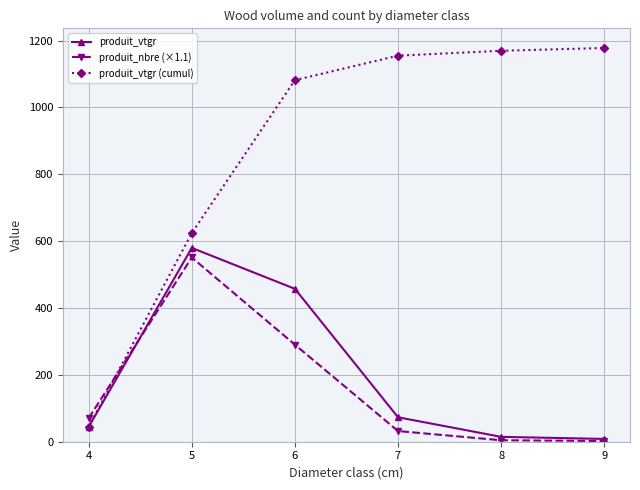

Is it true that produit_nbre (×1.1) equals 551.1 at 5?

True